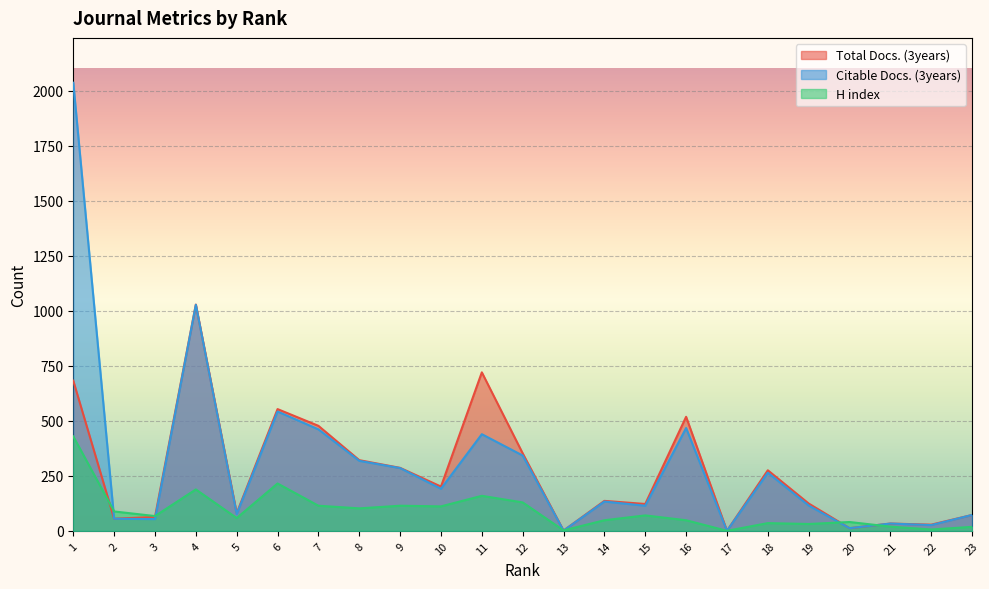

Where is Total Docs. (3years) nearest to the value 514?

16